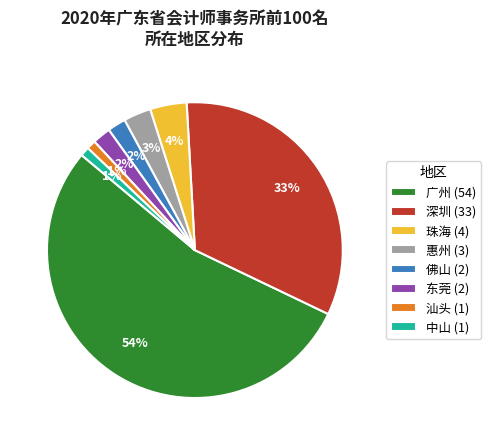

To the nearest percent, what is the difference between the largest and smallest slice percentages?

53%